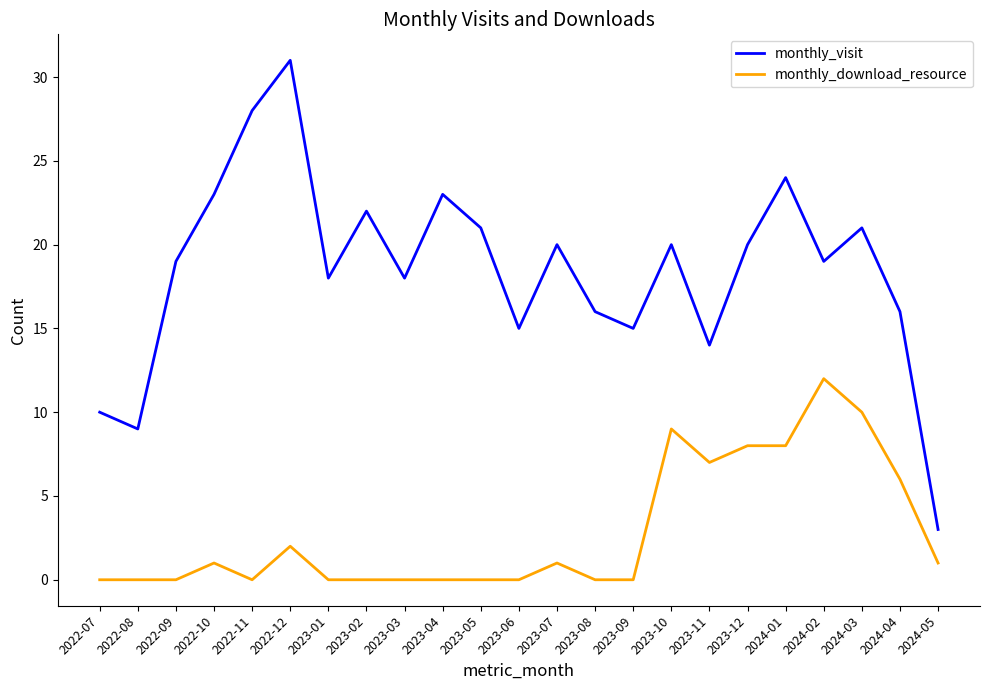

At which category is the sum across all series the highest?

2022-12